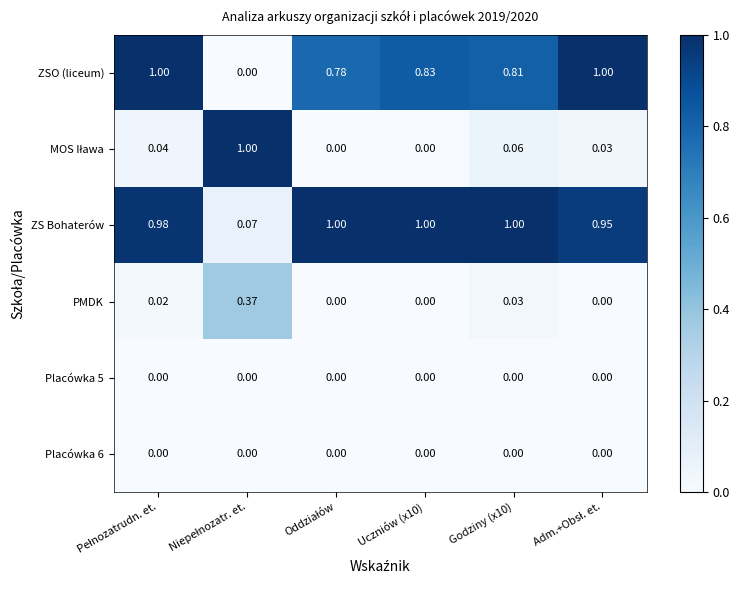

Which series has the largest total across all categories?

ZS Bohaterów